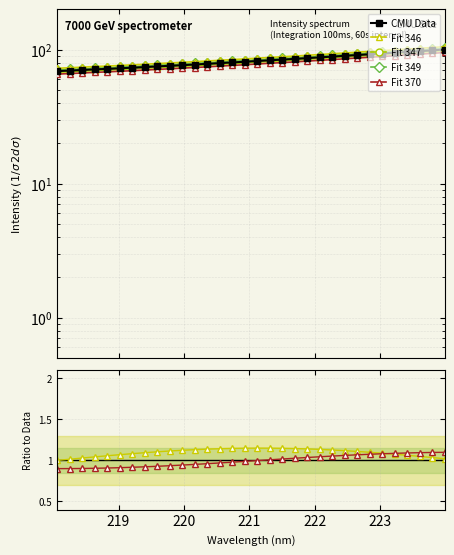

What is the lowest value of the CMU Data series?

69.0